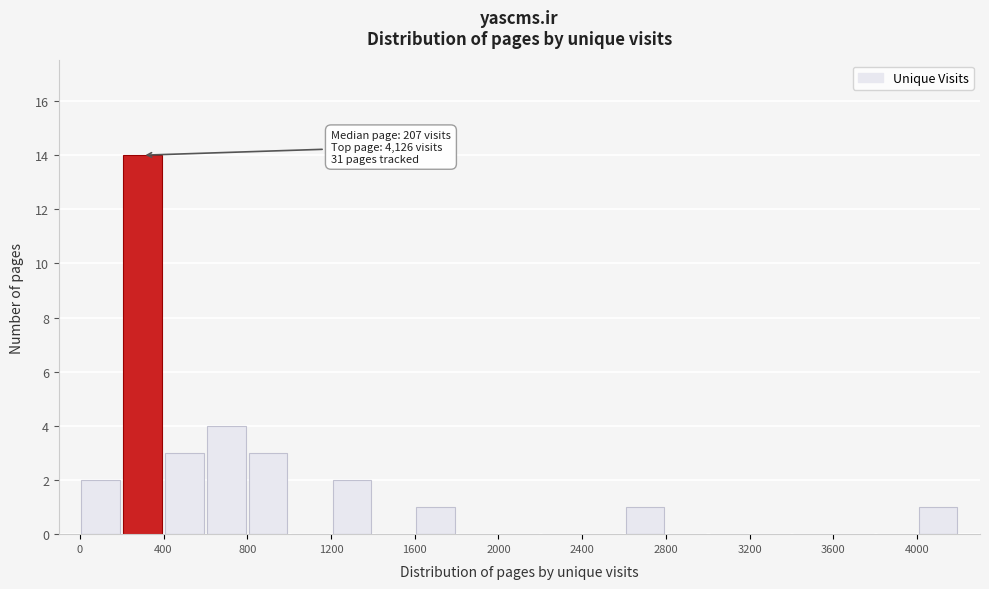

Which range on the x-axis has the tallest bar?

200 to 400